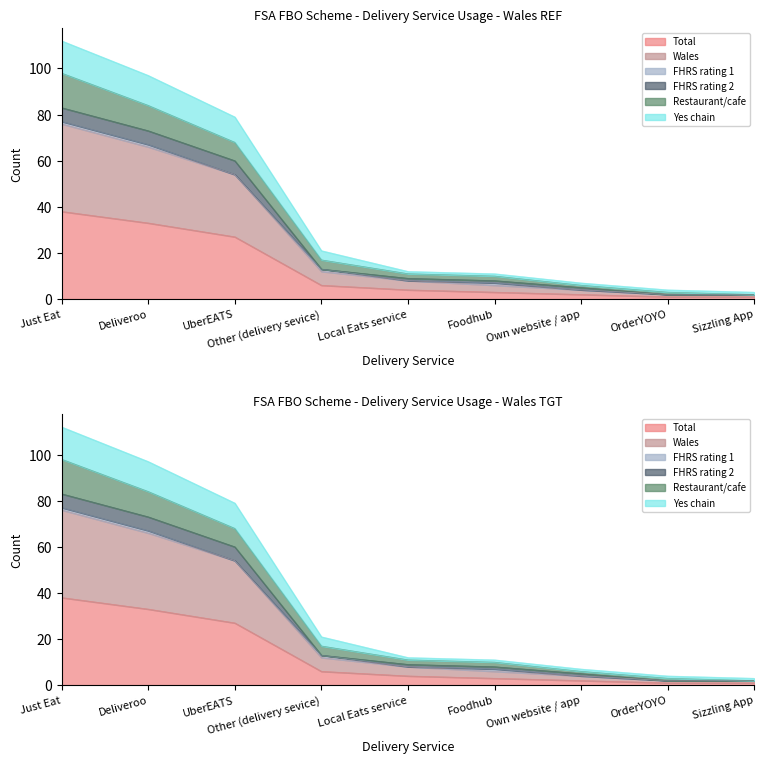

Between Deliveroo and OrderYOYO, which is larger?

Deliveroo